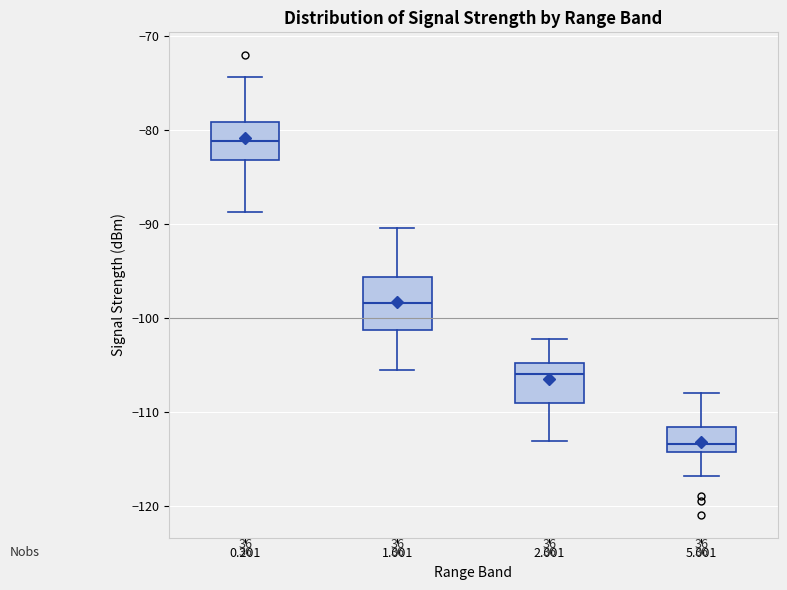

Which box's median line is the lowest?

5.001